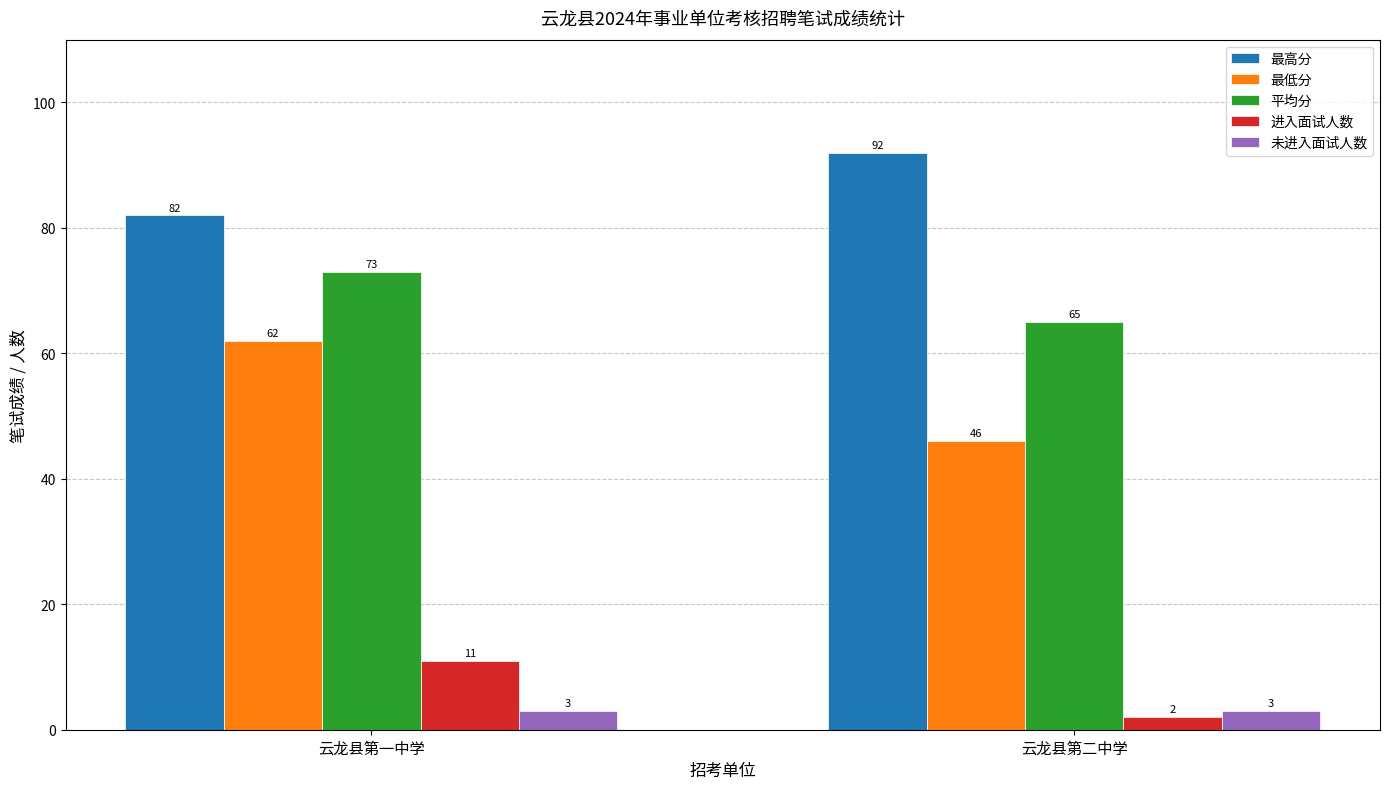

True or false: 未进入面试人数 has a value of 3 at 云龙县第二中学.

True